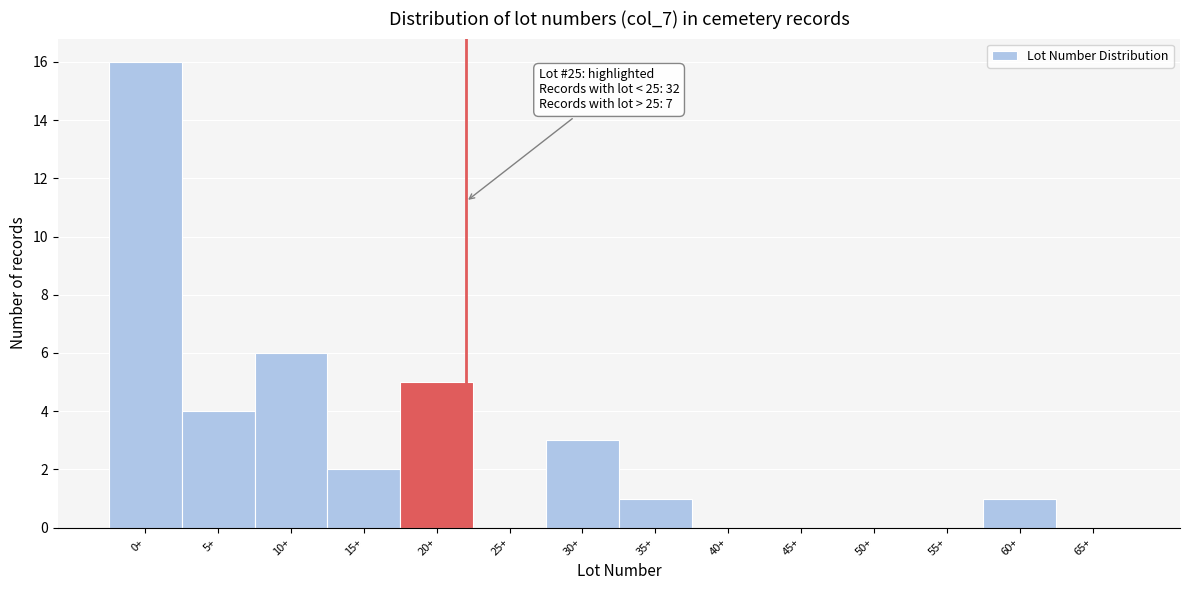

Reading left to right, transcribe all the data shown in this chart.

0+=16	5+=4	10+=6	15+=2	20+=5	25+=0	30+=3	35+=1	40+=0	45+=0	50+=0	55+=0	60+=1	65+=0